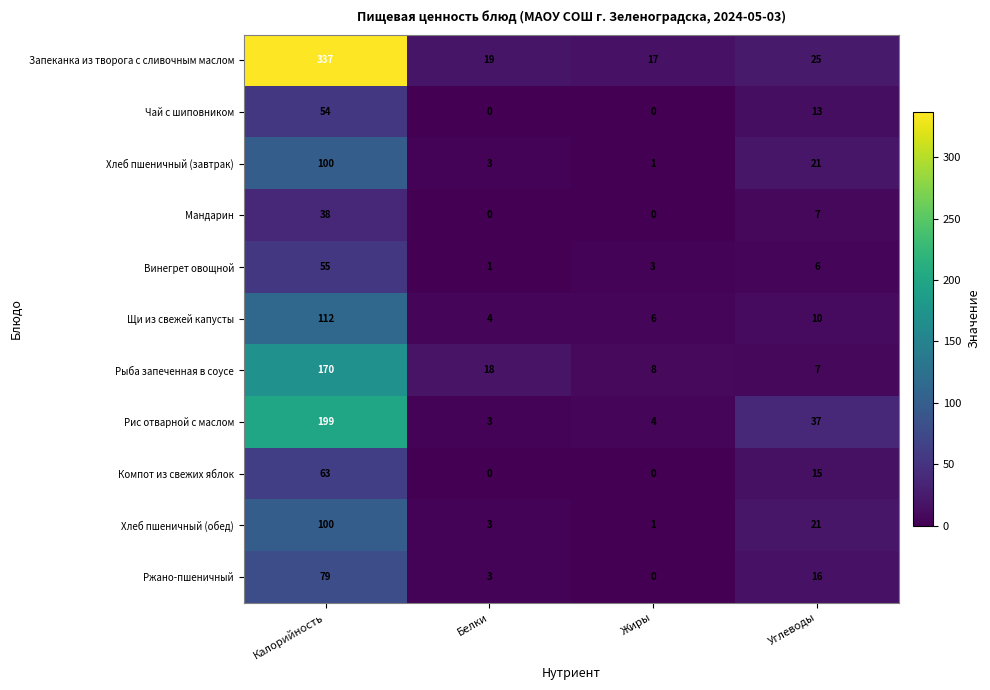

What is the difference between the second highest and minimum values in the Щи из свежей капусты series?

6